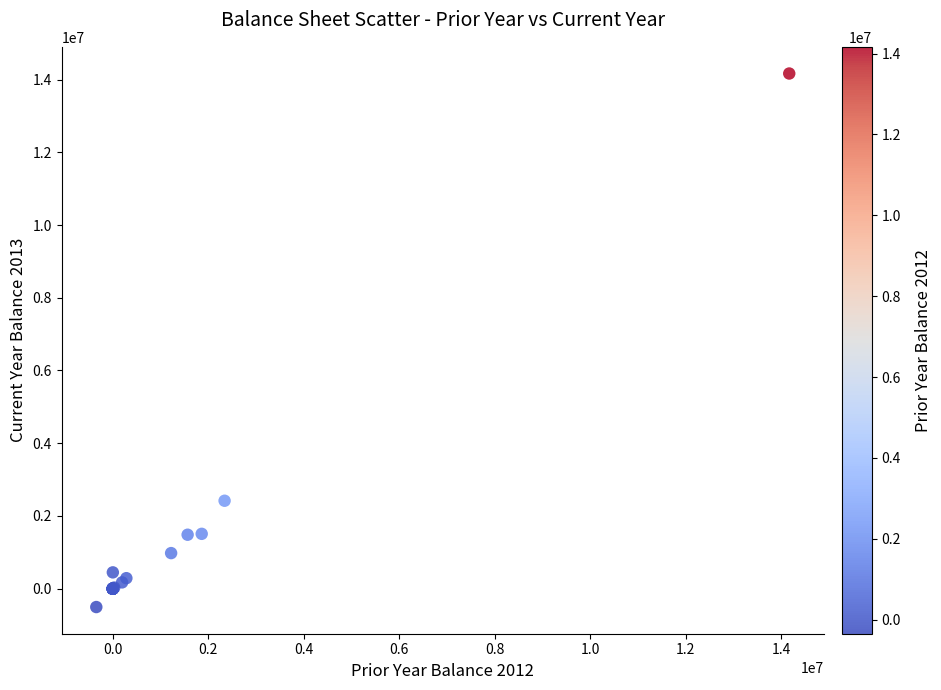

What Y value in the scatter plot is closest to 6831146?

2417961.9